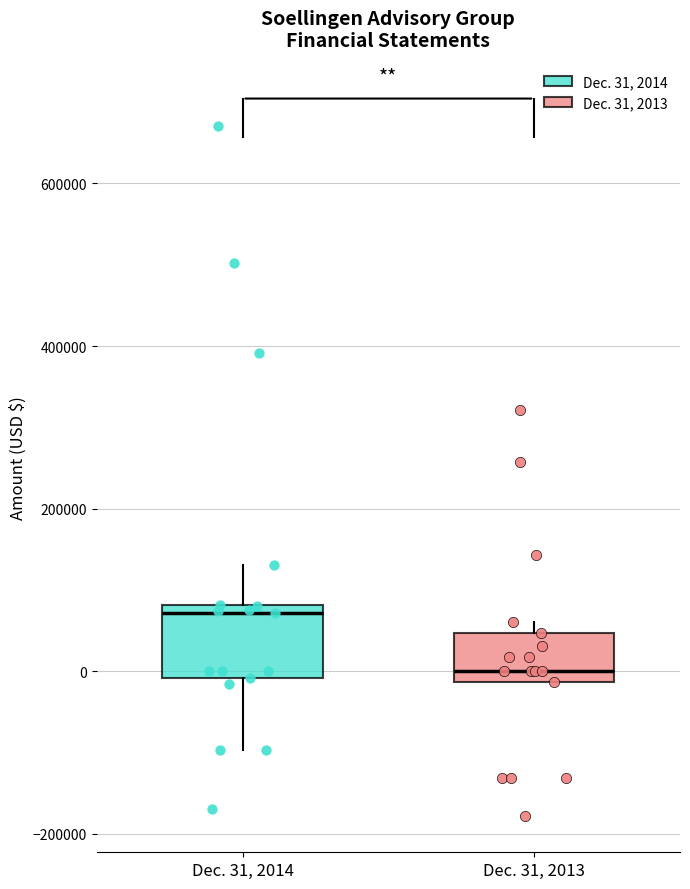

Reading left to right, transcribe this box plot: for each box, give where its median line is, the range the box spans, and where its two whiskers end, as read against the y-axis. The values are not printed on the chart, so give them approximately, as read against the axis.

Dec. 31, 2014: median 80000 (just below the box's upper edge), box 0 to 80000, whiskers -100000 to 140000
Dec. 31, 2013: median 0, box -20000 to 40000, whiskers -20000 to 60000